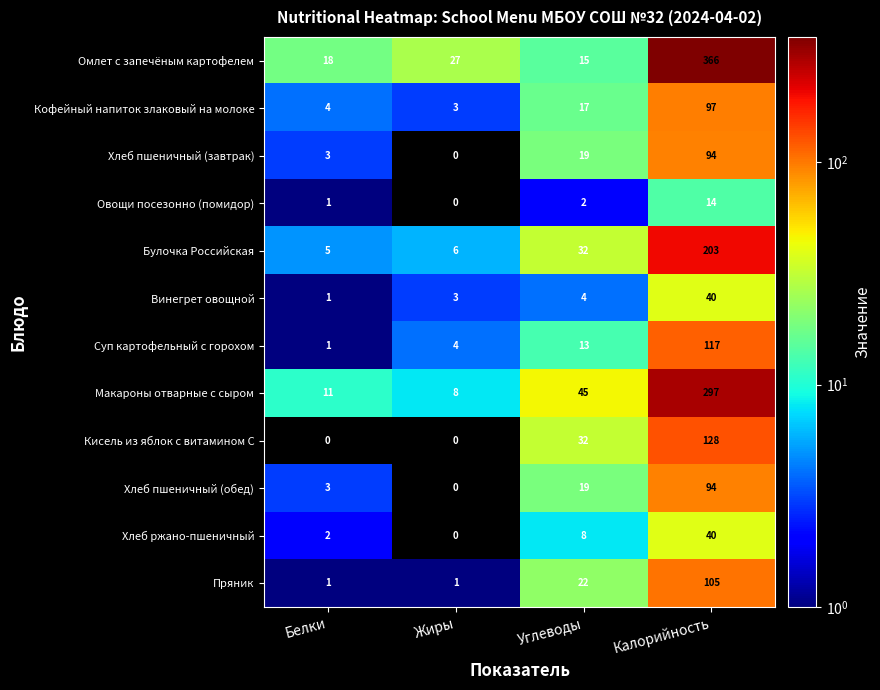

Rank the categories by Омлет с запечёным картофелем value from lowest to highest.

Углеводы, Белки, Жиры, Калорийность